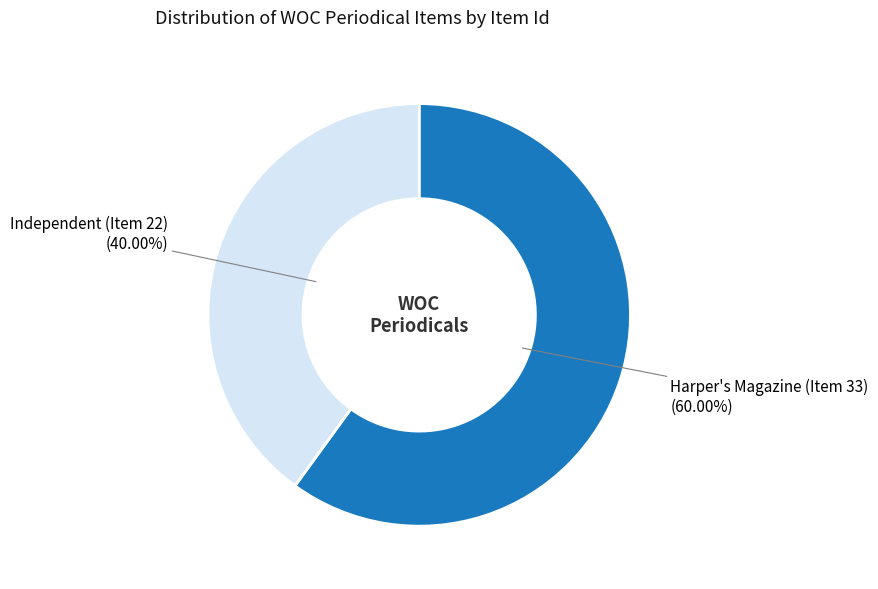

Rank the categories by value from lowest to highest.

Independent (Item 22), Harper's Magazine (Item 33)